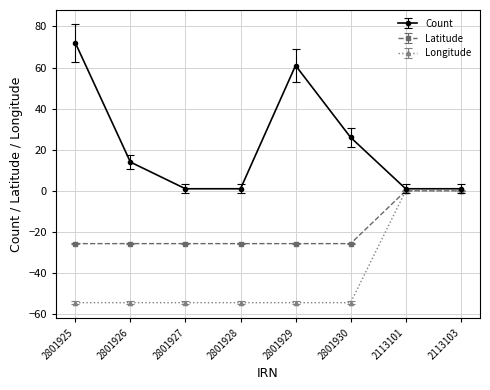

At how many categories does at least one series exceed 19?

3